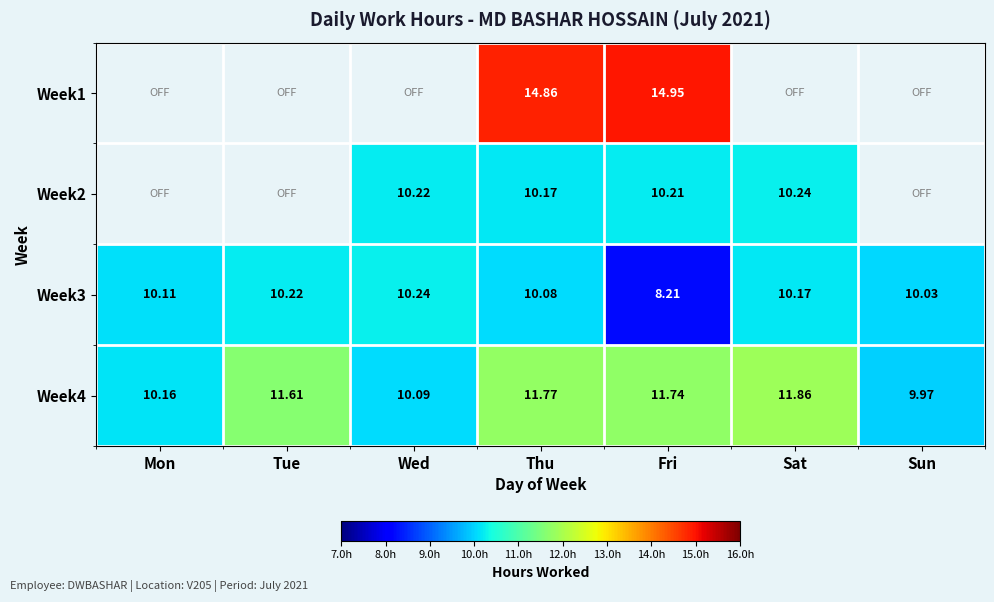

At which label does Week3 first exceed 10?

Mon